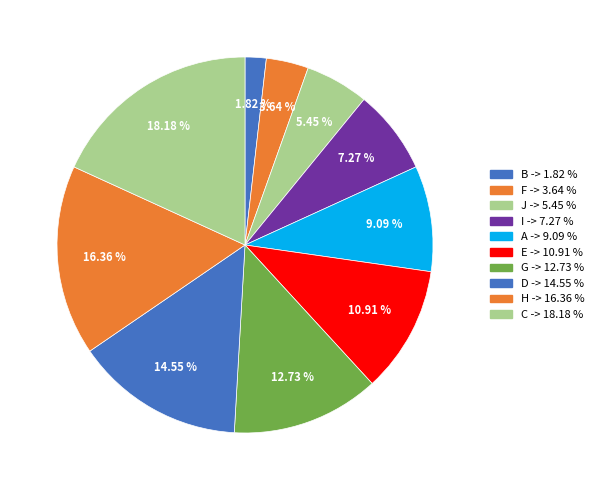

How many slices are in this pie chart?

10